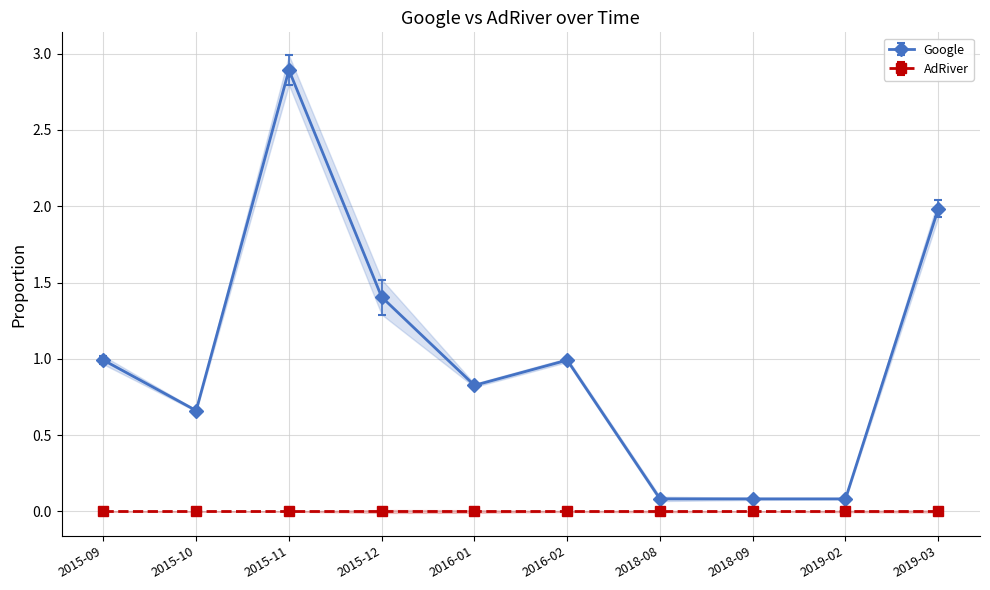

What is the minimum value shown in the chart?

0.1